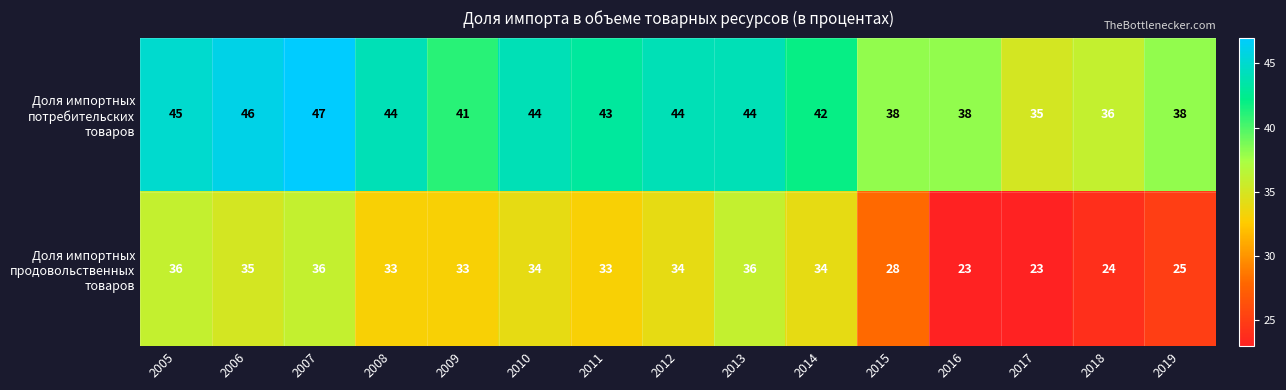

What is the spread (max minus min) of values at 2013?

8